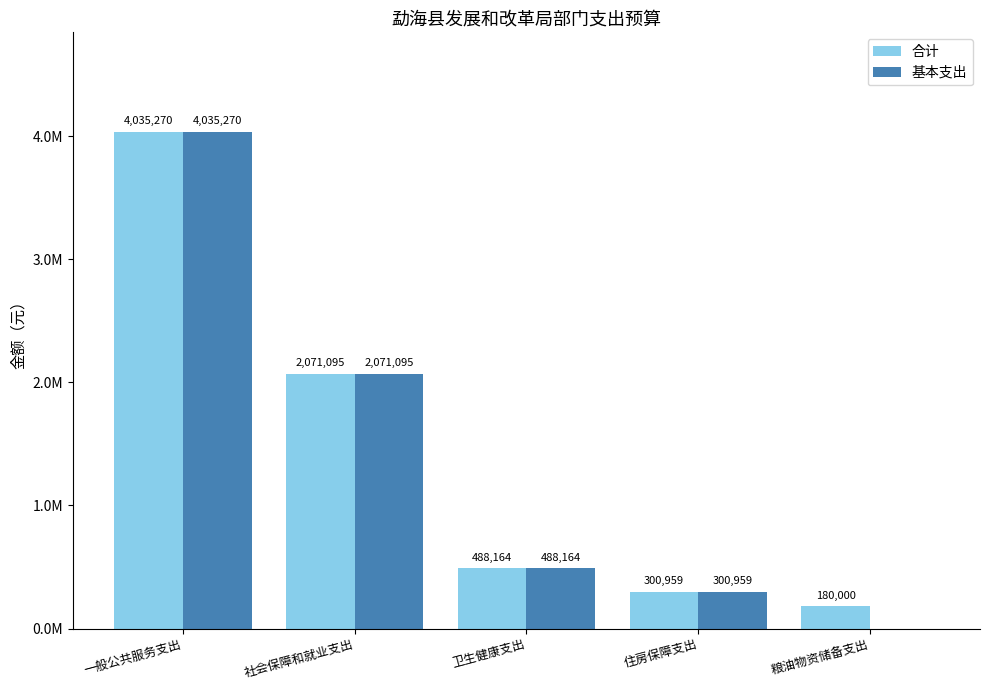

What are all the series names shown in the legend?

合计, 基本支出